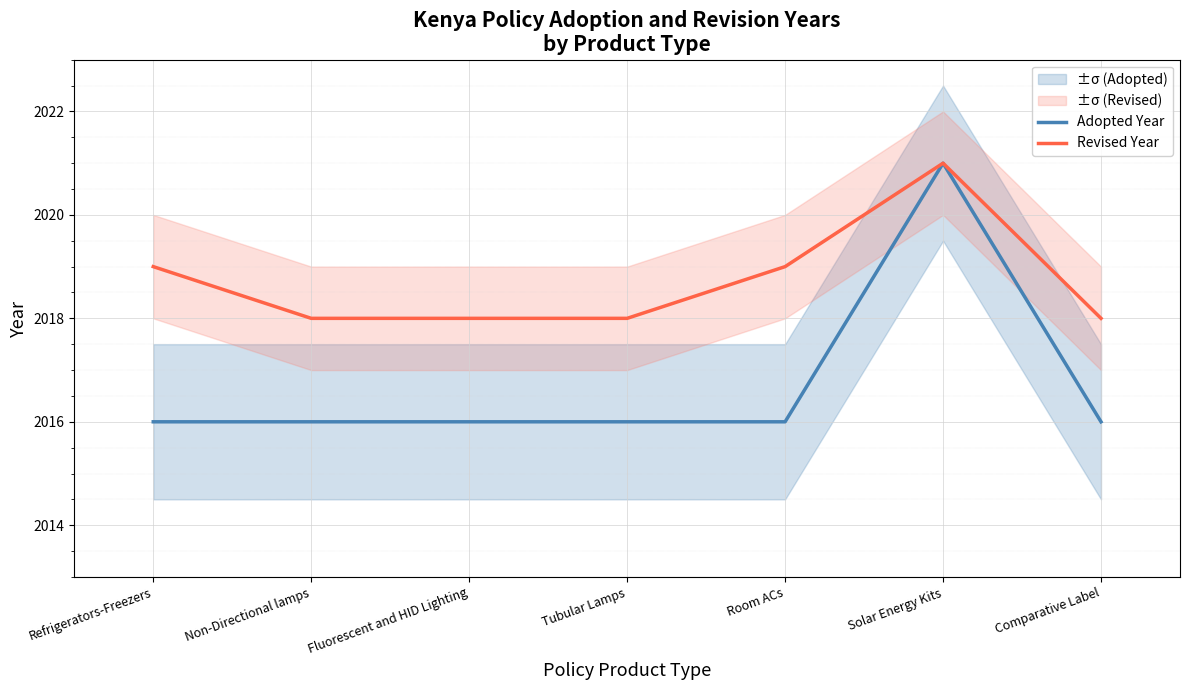

Is it true that Adopted Year equals 2016 at Fluorescent and HID Lighting?

True